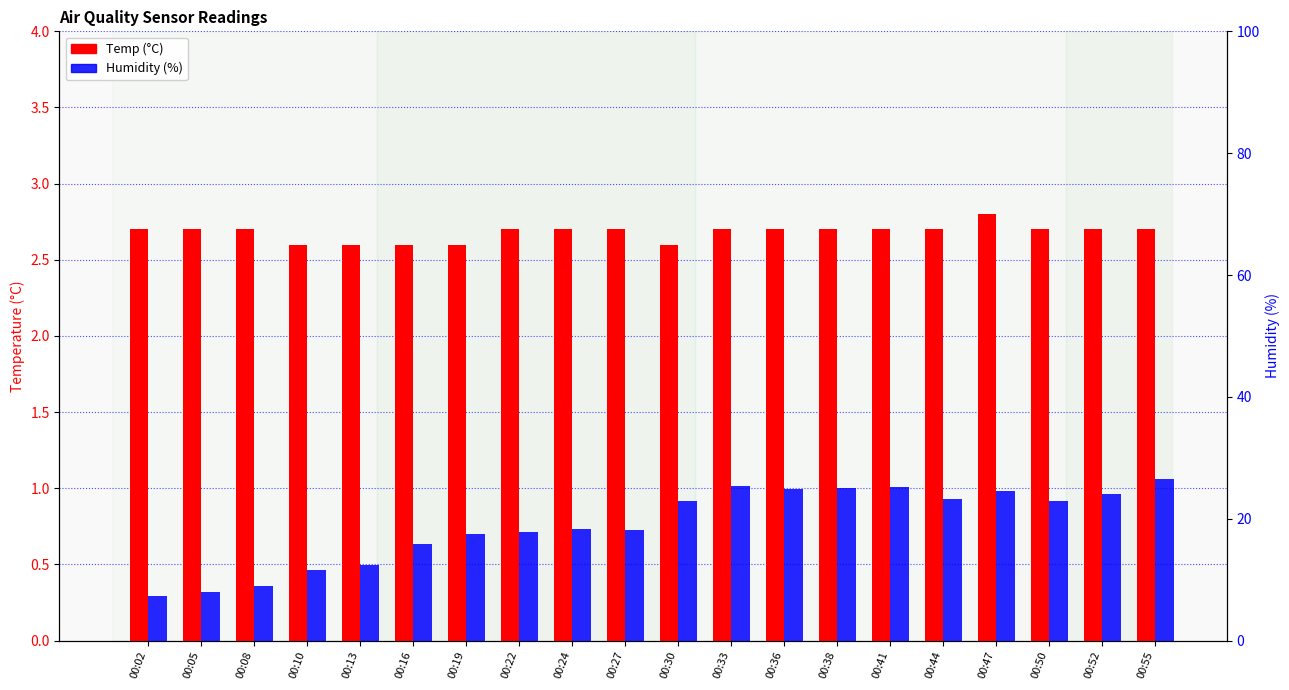

Reading left to right, what are all the values shown in this chart?

Temp: 00:02=2.7	00:05=2.7	00:08=2.7	00:10=2.6	00:13=2.6	00:16=2.6	00:19=2.6	00:22=2.7	00:24=2.7	00:27=2.7	00:30=2.6	00:33=2.7	00:36=2.7	00:38=2.7	00:41=2.7	00:44=2.7	00:47=2.8	00:50=2.7	00:52=2.7	00:55=2.7
Humidity: 00:02=7.3	00:05=8.0	00:08=9.0	00:10=11.6	00:13=12.4	00:16=15.9	00:19=17.5	00:22=17.8	00:24=18.4	00:27=18.1	00:30=23.0	00:33=25.4	00:36=24.9	00:38=25.0	00:41=25.2	00:44=23.2	00:47=24.5	00:50=23.0	00:52=24.0	00:55=26.6